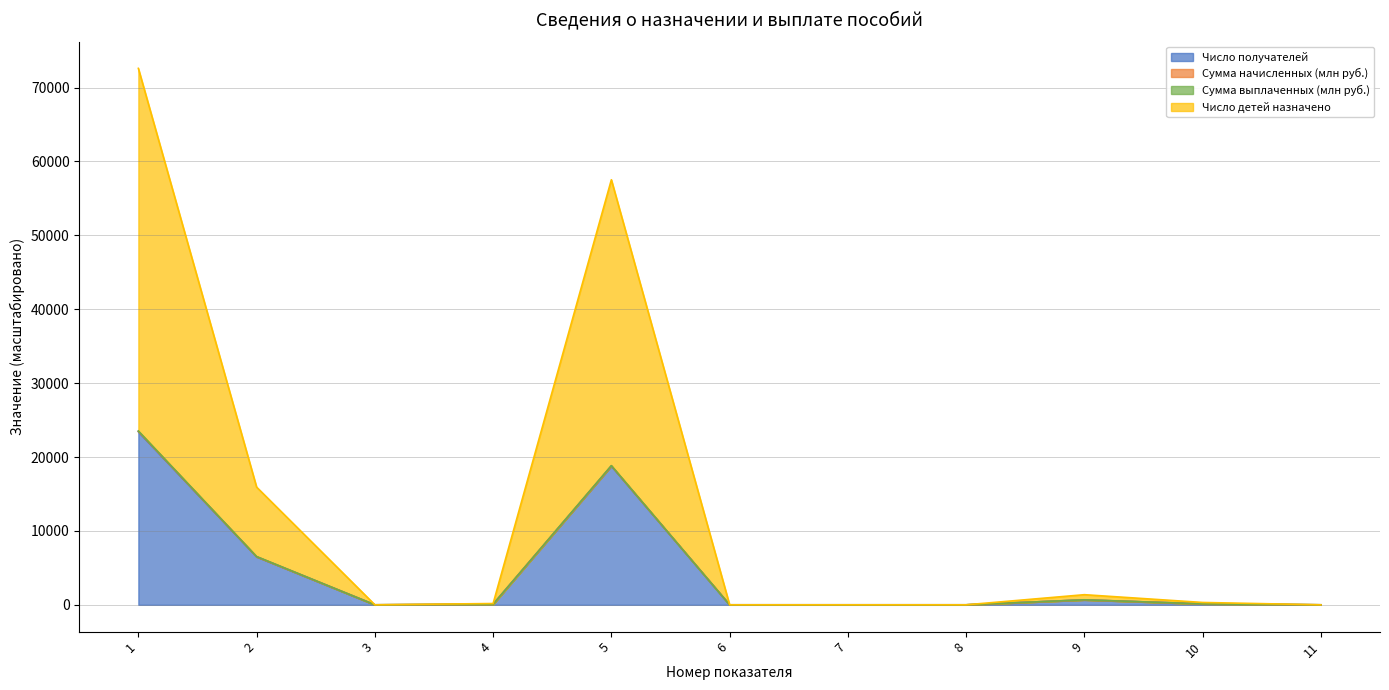

What are all the series names shown in the legend?

Число получателей (col_4), Сумма начисленных (col_5), Сумма выплаченных (col_6), Число детей назначено (col_7)